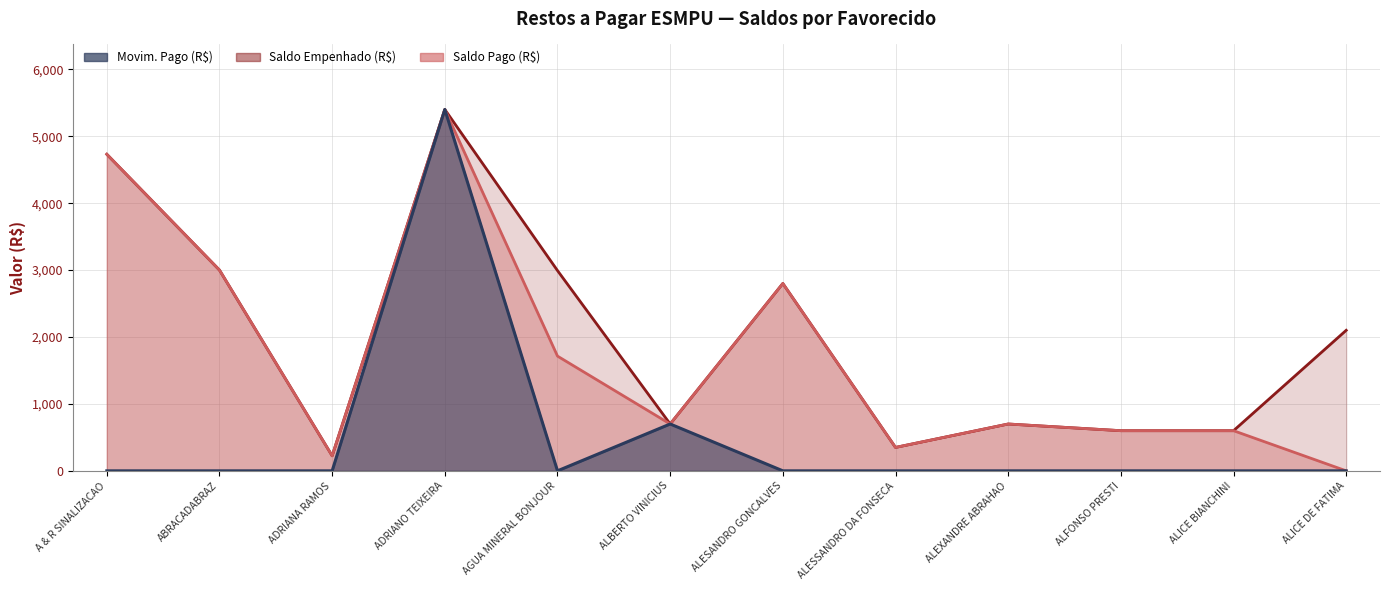

Read the Saldo Empenhado (R$) value at AGUA MINERAL BONJOUR.

2992.5